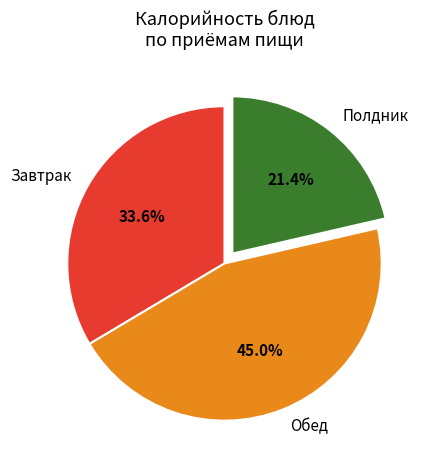

Which slice is the smallest?

Полдник